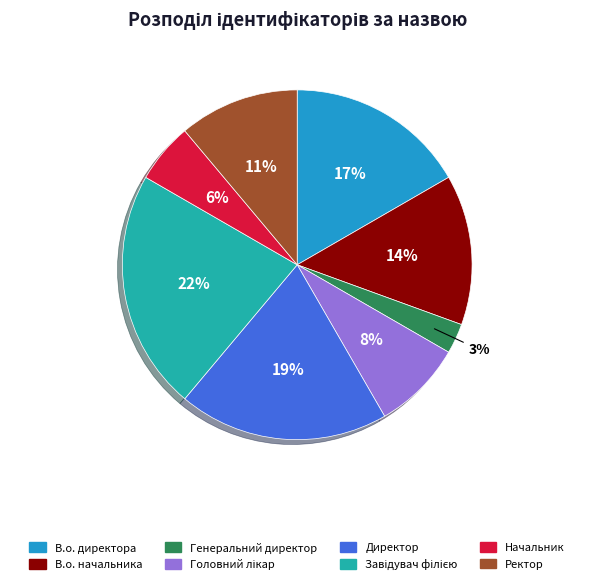

What is the smallest slice in the pie chart?

Генеральний директор